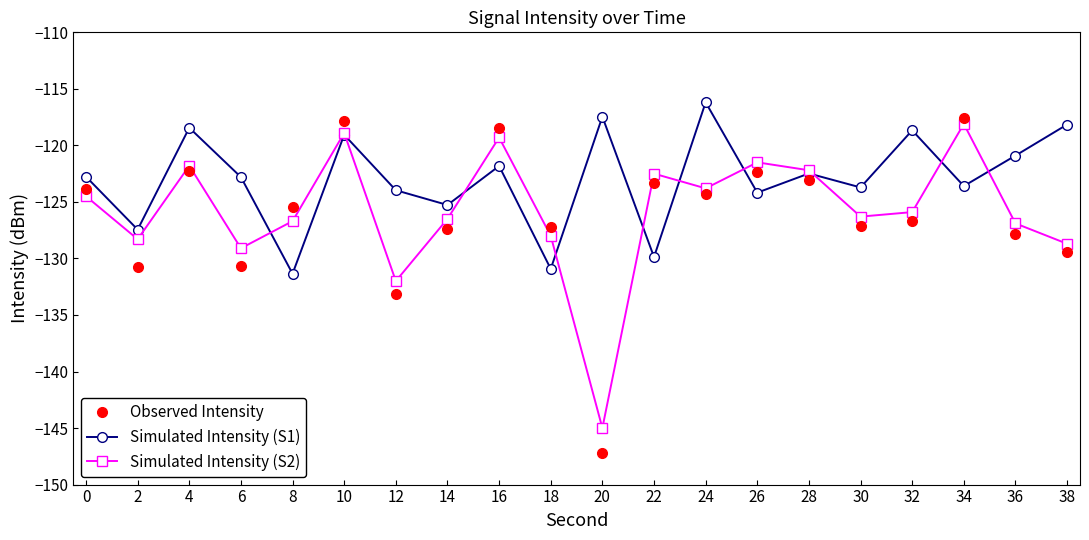

What is the value of the Simulated Intensity (S2) point at the 7th from the left?

-132.0